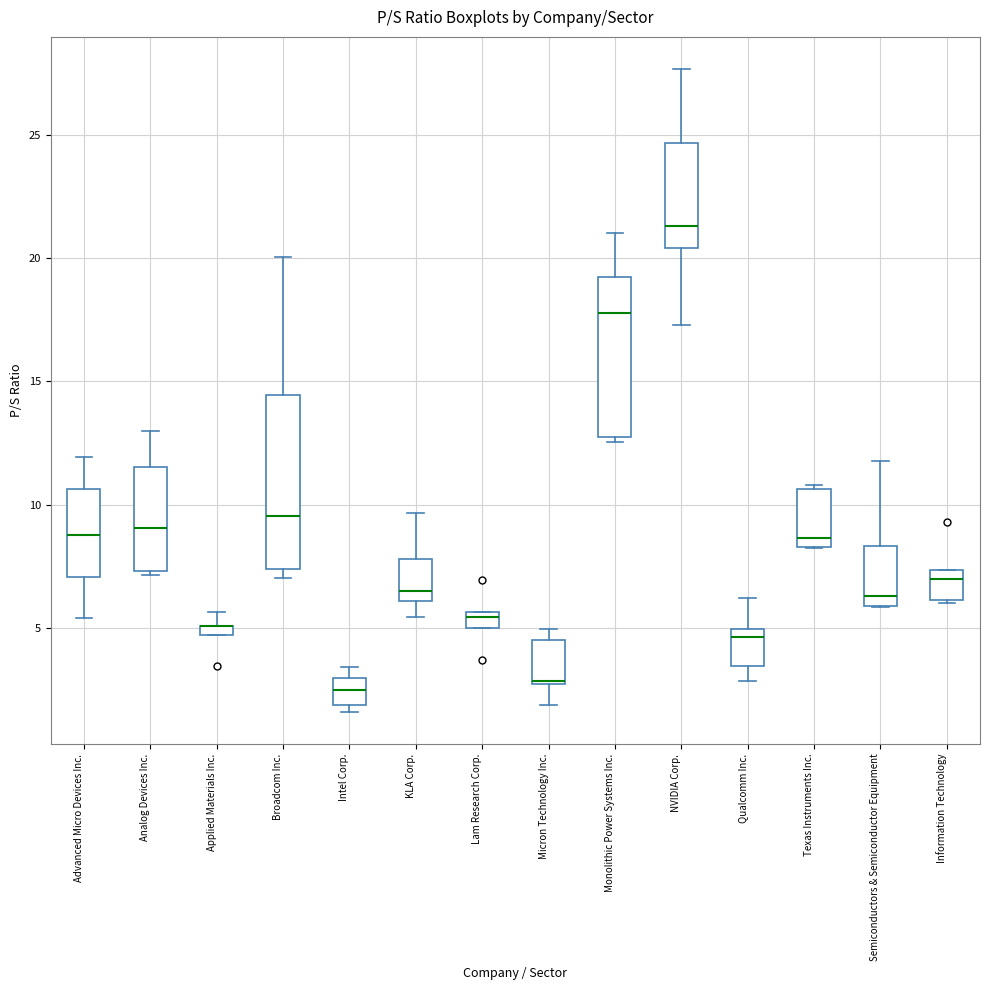

Where is the lower edge of the box for Semiconductors & Semiconductor Equipment on the y-axis? The values are not printed on the chart, so give them approximately, as read against the axis.

6.0